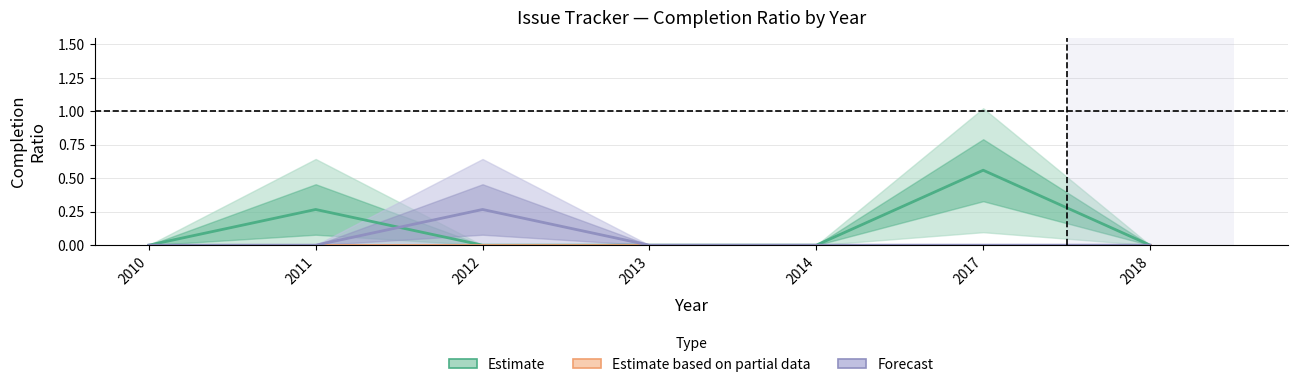

How many data points does each series have?

7